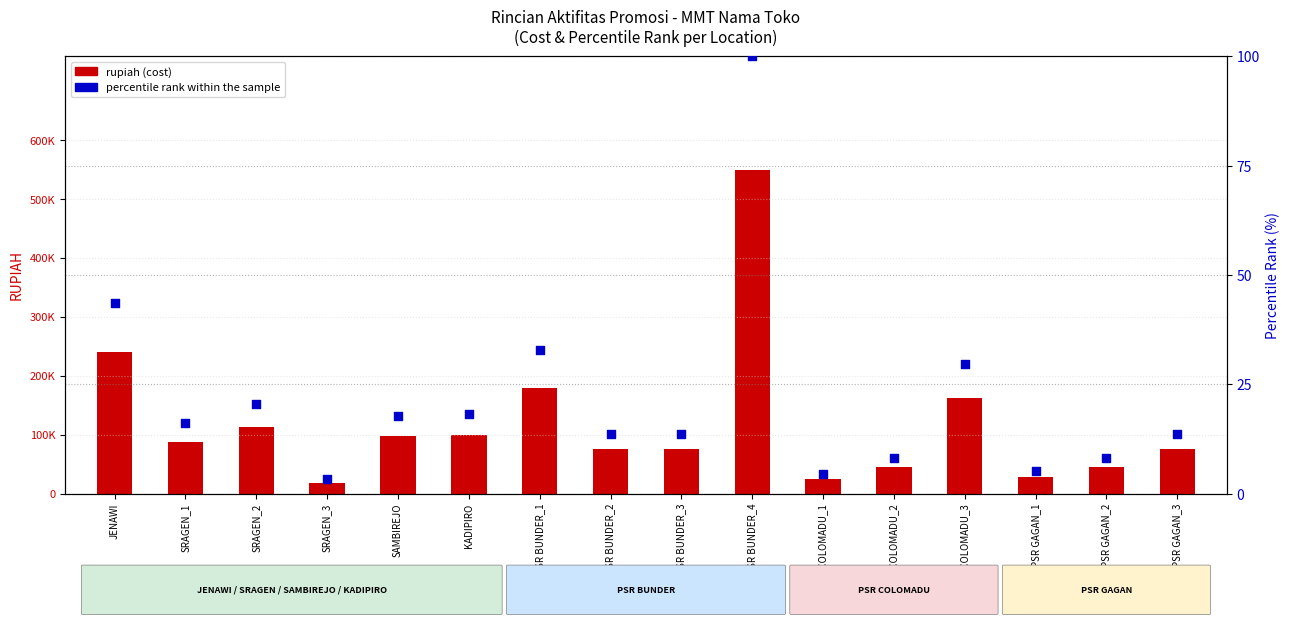

Is the value of rupiah (cost) at PSR BUNDER_1 greater than the value of percentile rank within the sample at PSR BUNDER_2?

Yes